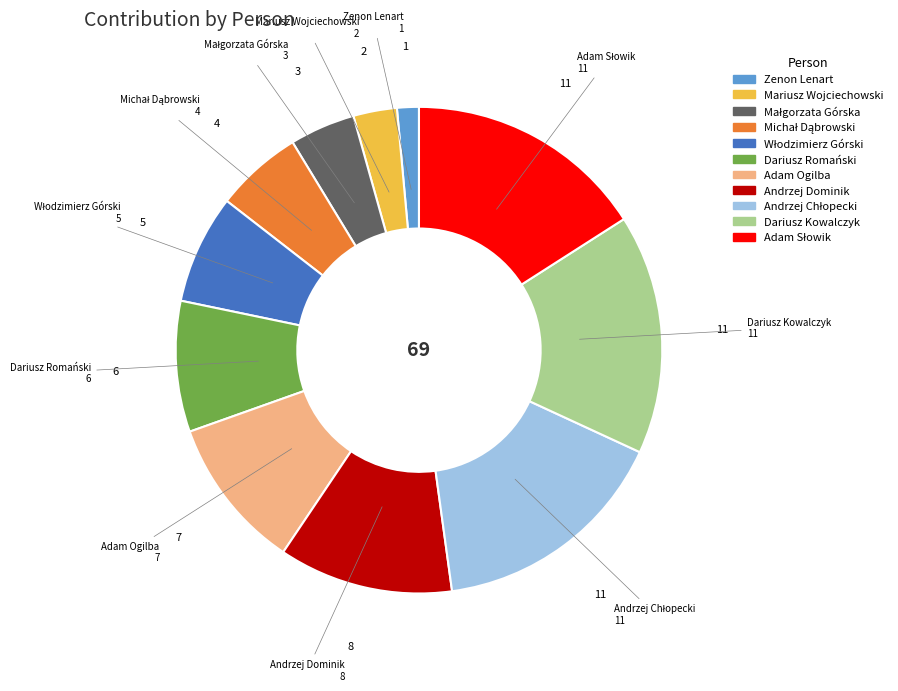

Is it true that Adam Ogilba is 5% of the pie?

False